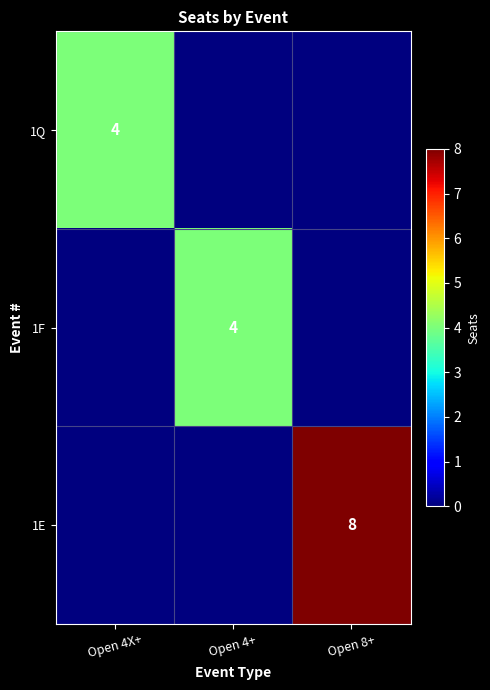

At which category does the chart reach its minimum across all series?

Open 4+